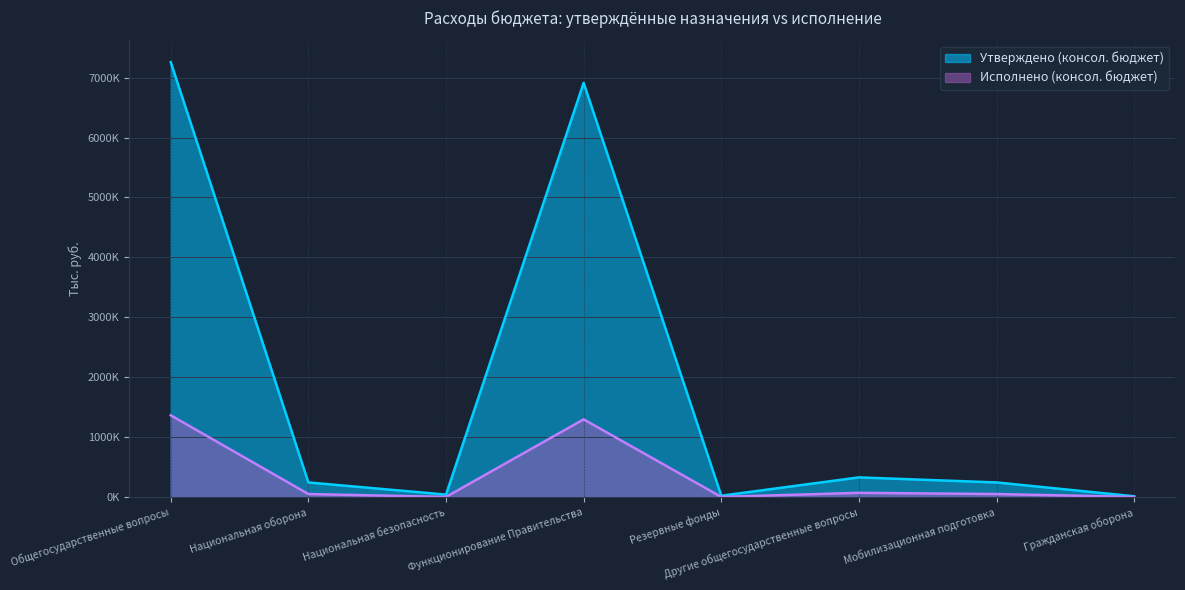

Which category has the highest value across all series?

Общегосударственные вопросы